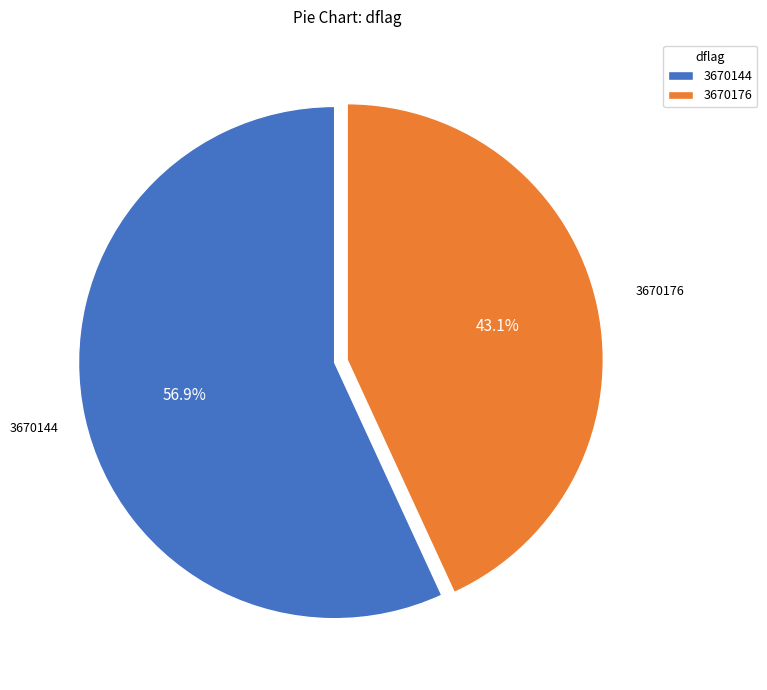

Do 3670176 and 3670144 together represent more than half of the pie?

Yes